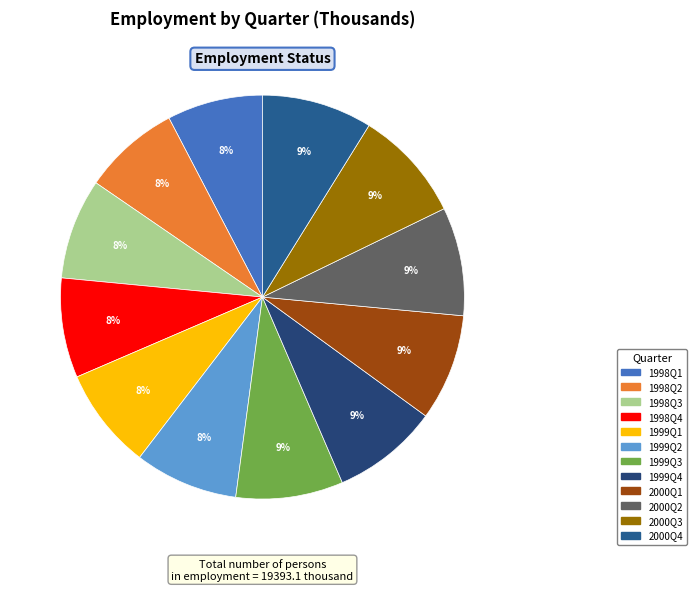

True or false: 1998Q1 accounts for 1% of the total.

False